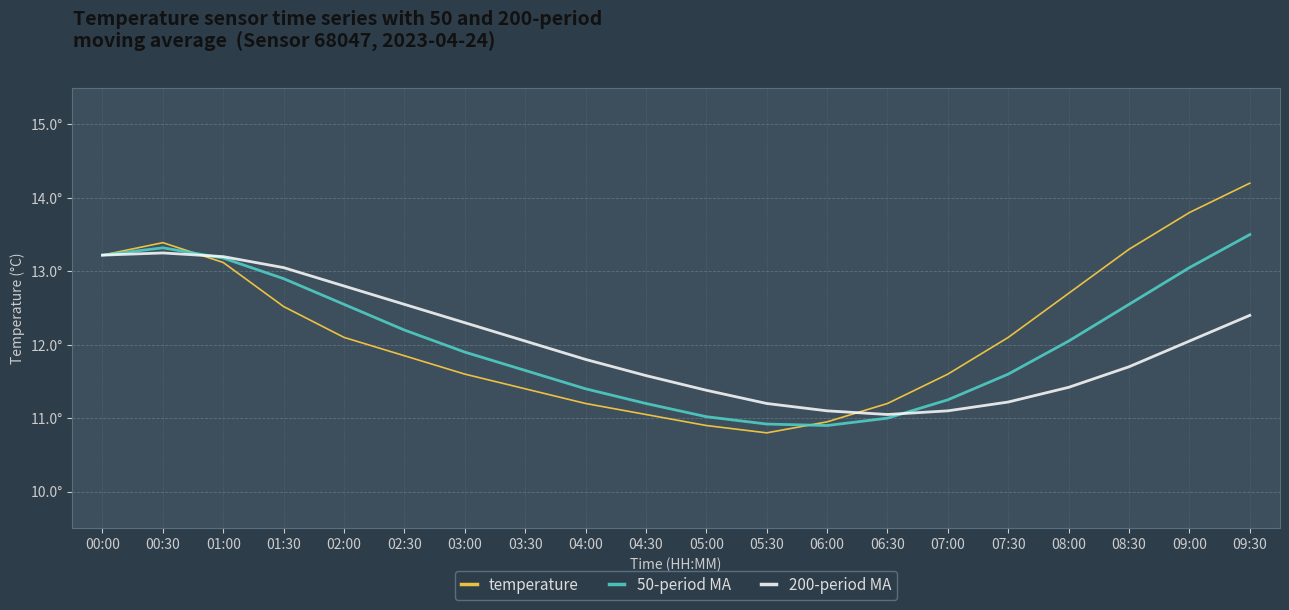

Which series changed the most between 00:30 and 03:00?

temperature